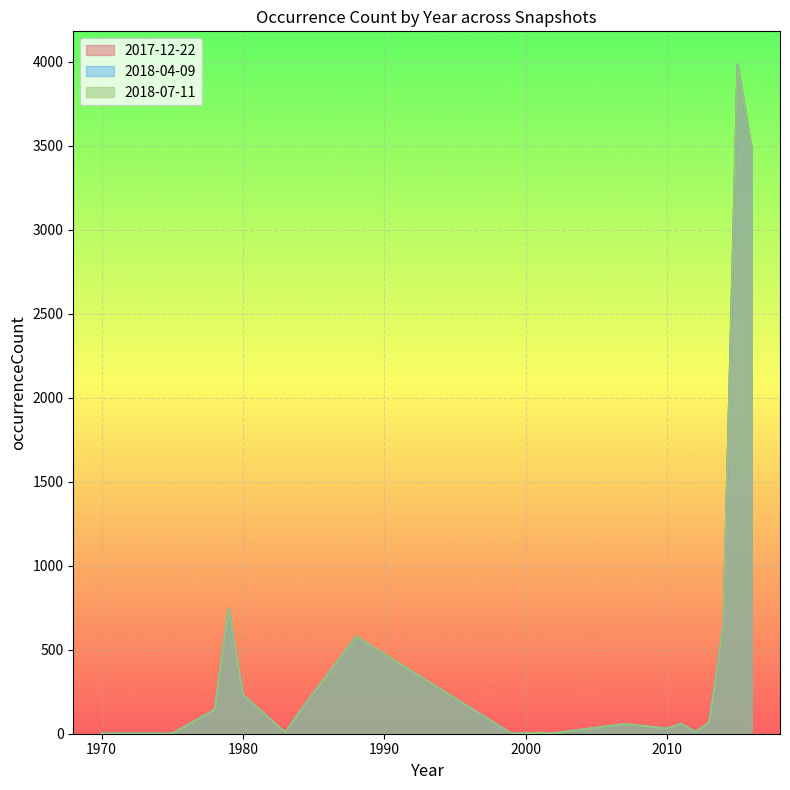

At which category is the sum across all series the highest?

2015